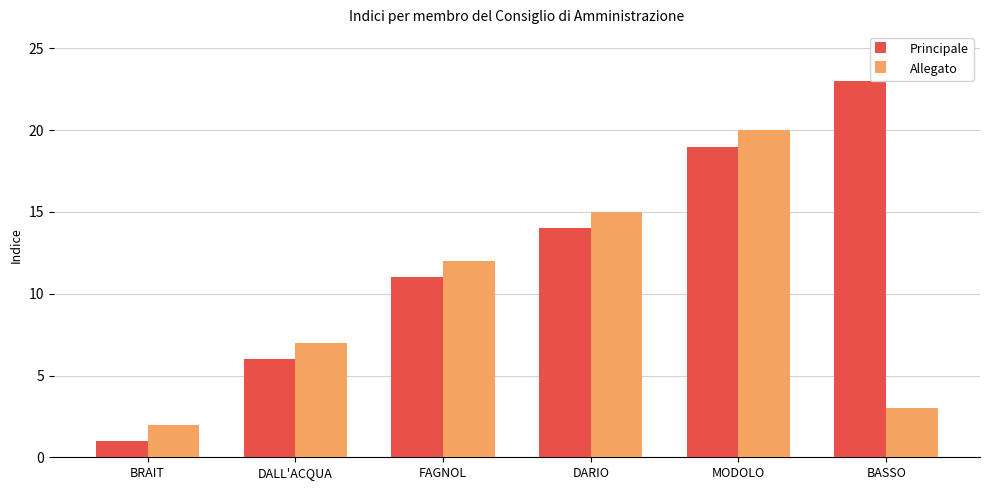

Reading right to left, list all the values displayed in this chart.

Principale: BASSO=23	MODOLO=19	DARIO=14	FAGNOL=11	DALL'ACQUA=6	BRAIT=1
Allegato: BASSO=3	MODOLO=20	DARIO=15	FAGNOL=12	DALL'ACQUA=7	BRAIT=2